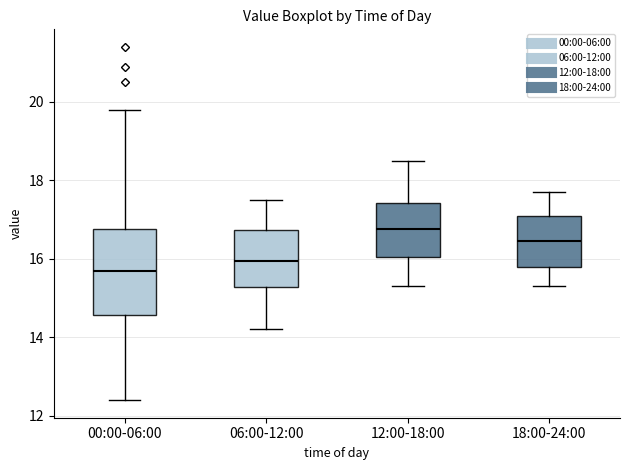

Which box is the tallest, from its lower edge to its upper edge?

00:00-06:00